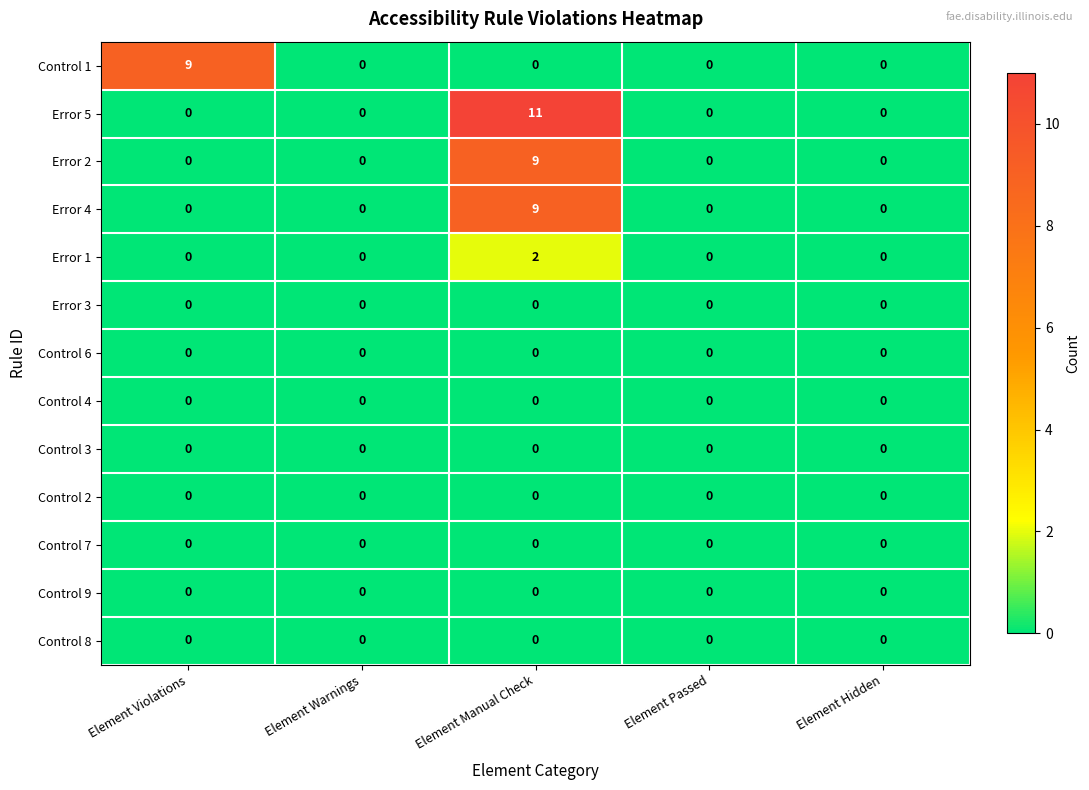

The Control 2 series shows 0 at Element Passed. True or false?

True